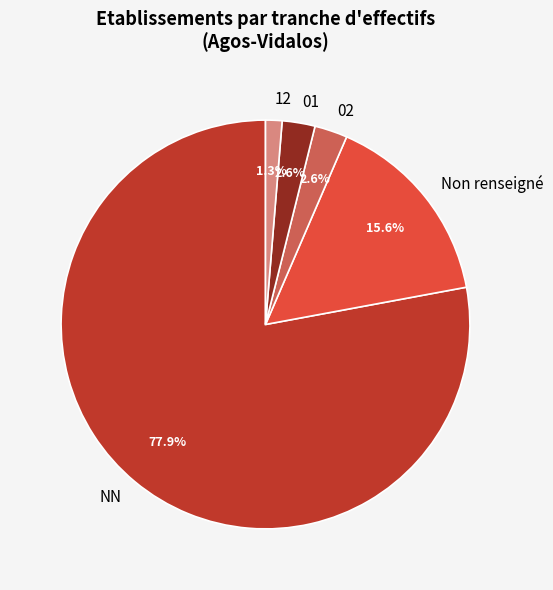

Which category has the smallest portion of the pie?

12